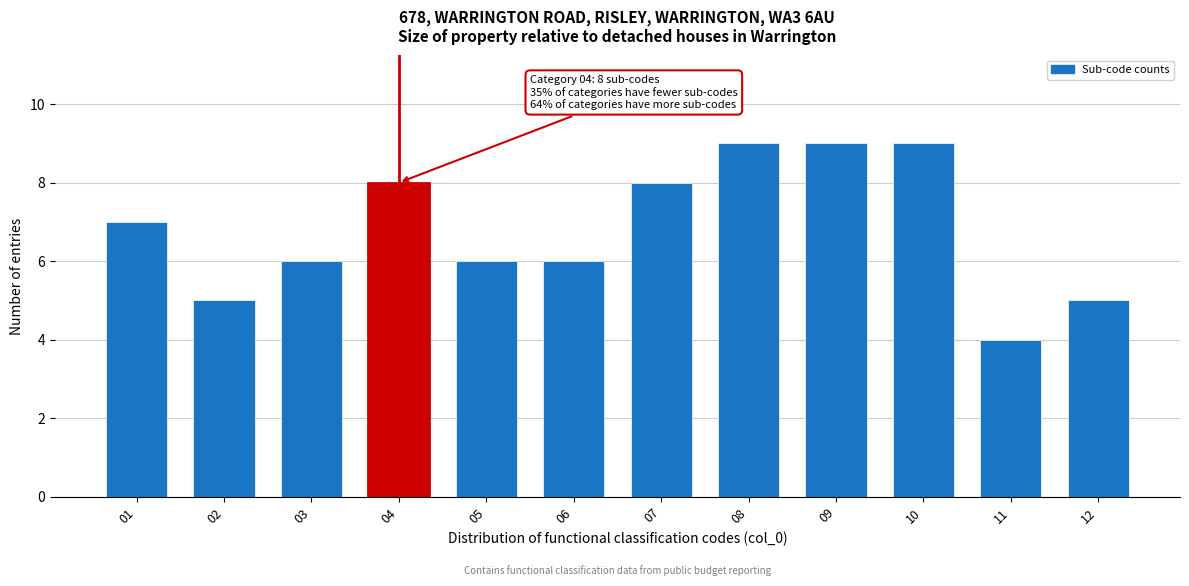

Reading left to right, extract all data points from this chart.

7	5	6	8	6	6	8	9	9	9	4	5